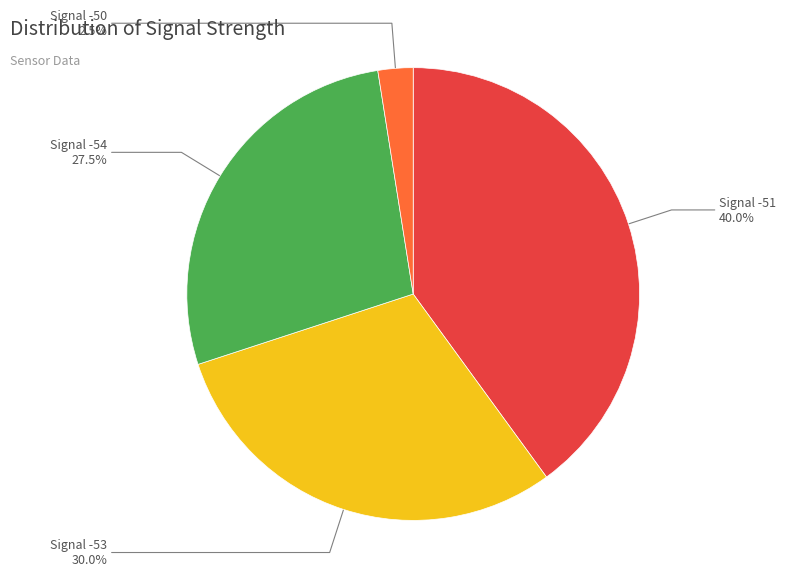

What percentage is NOT represented by Signal -50?

97.5%